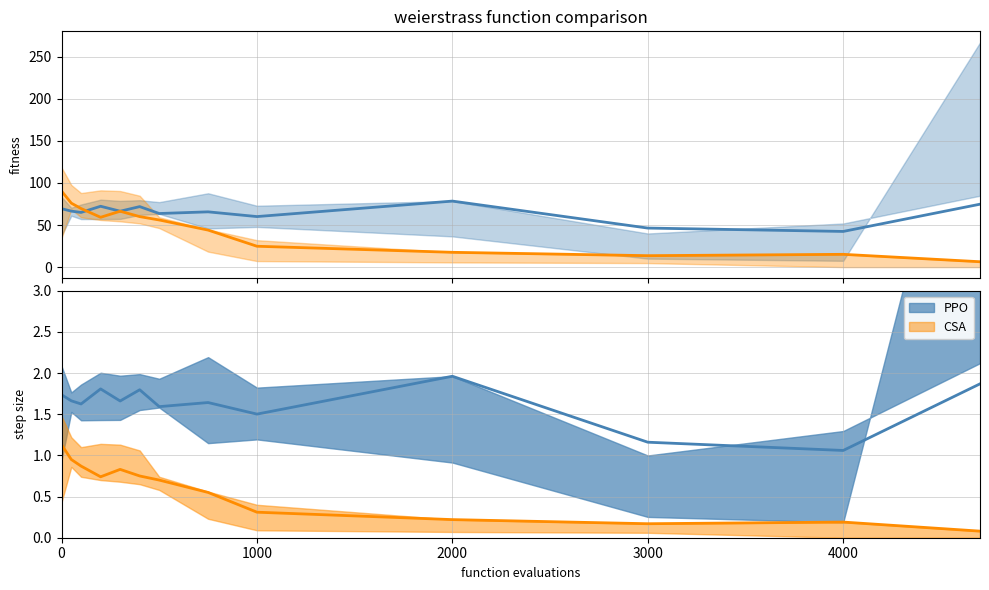

In PPO, how many points are higher than both neighbors (excluding endpoints)?

4